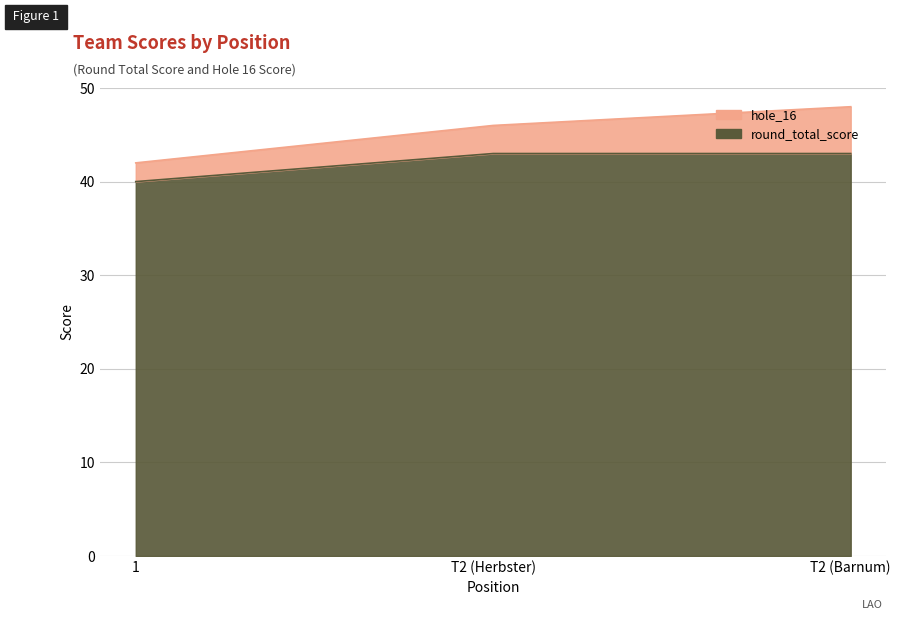

Is it true that the value at T2 (Barnum) is 64?

False